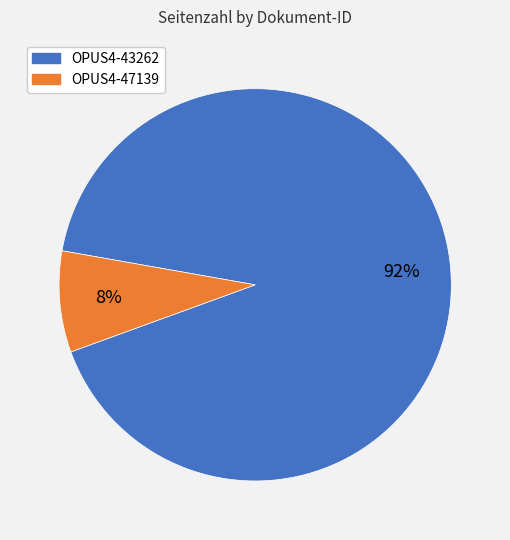

Combined, do OPUS4-43262 and OPUS4-47139 account for over 50%?

Yes